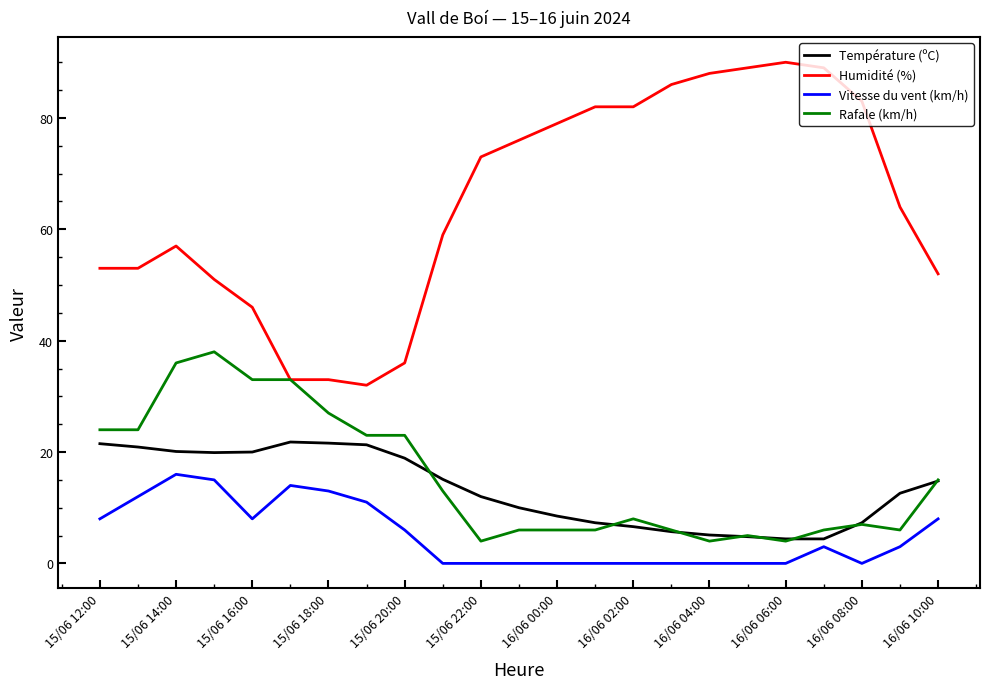

Which series has the largest total across all categories?

Humidité (%)